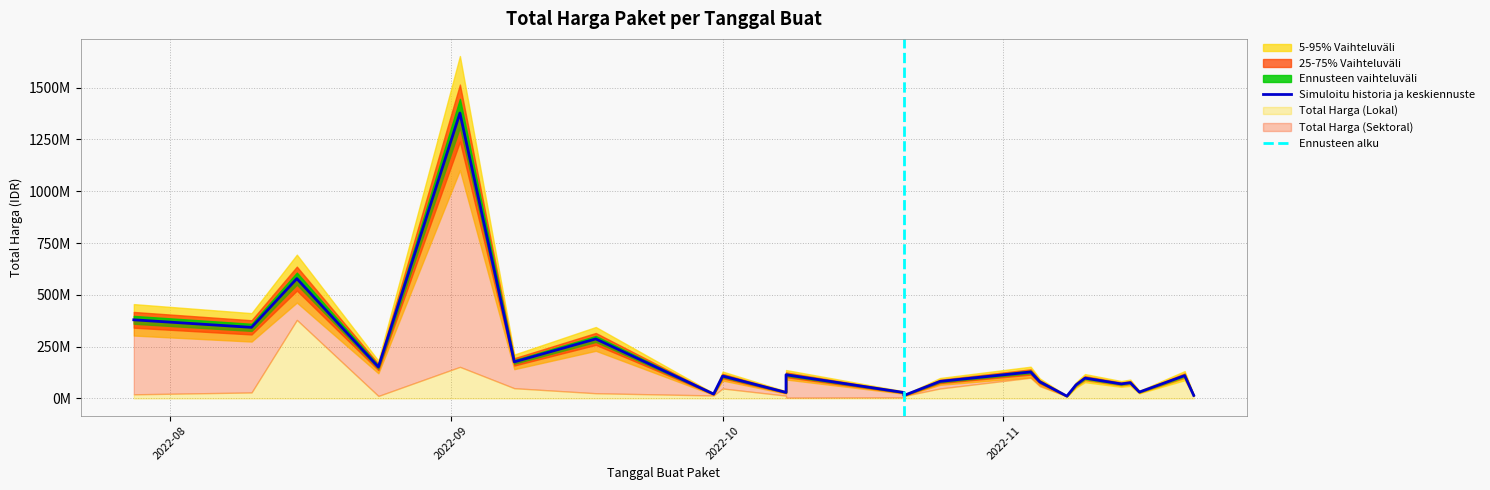

Where does the Total Harga (Lokal) series first go above 48140000?

2022-08-15